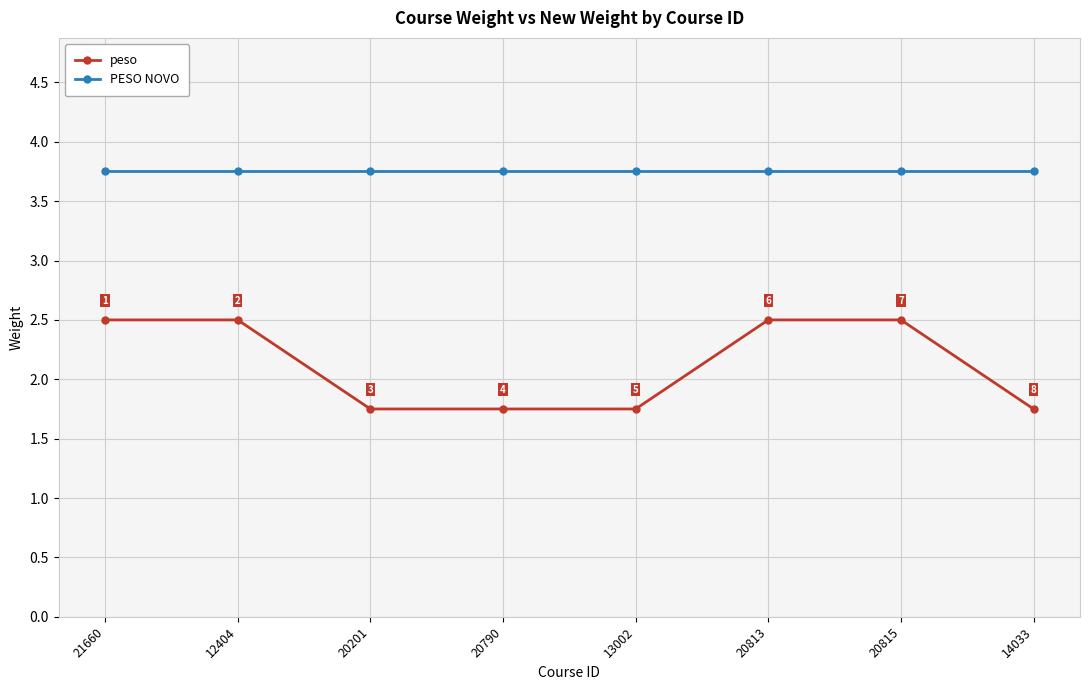

What is the label of the 1st point from the left?

21660